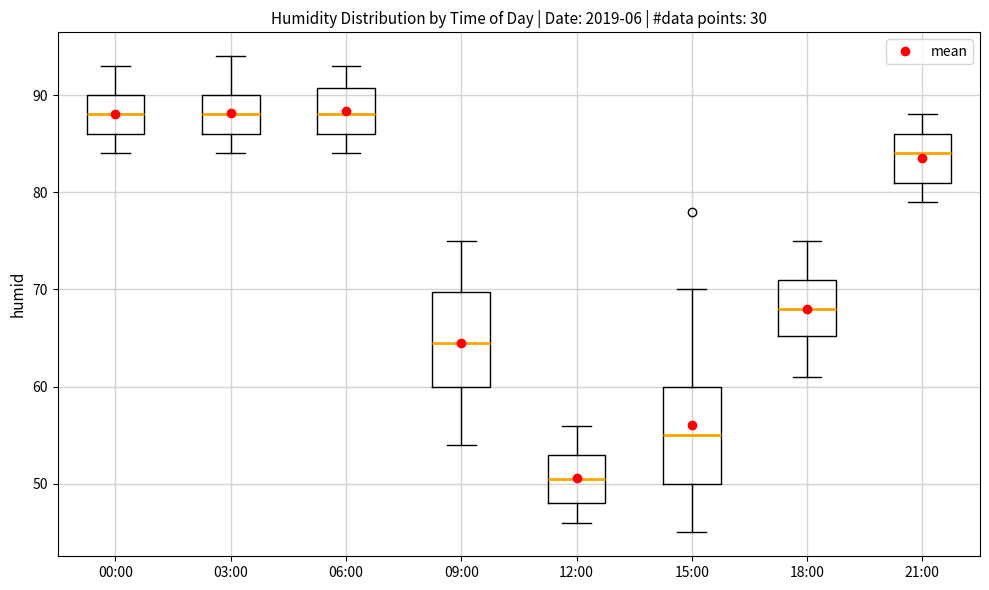

Which box's median line is the lowest?

12:00